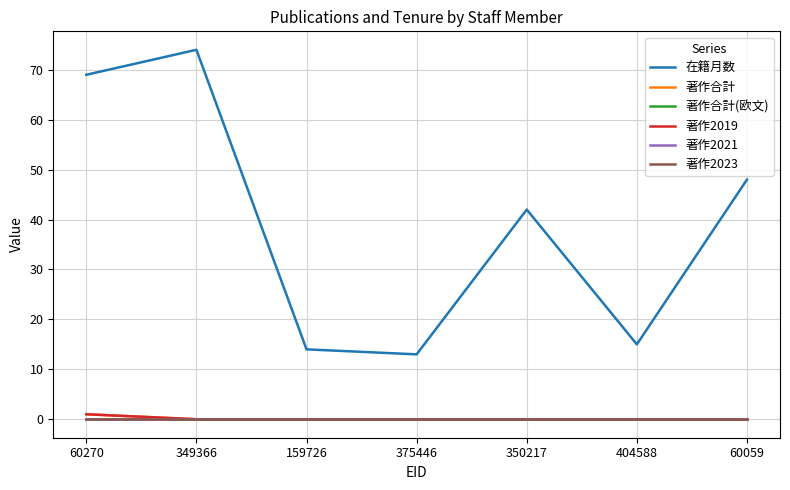

True or false: 著作合計(欧文) and 在籍月数 intersect in this chart.

False